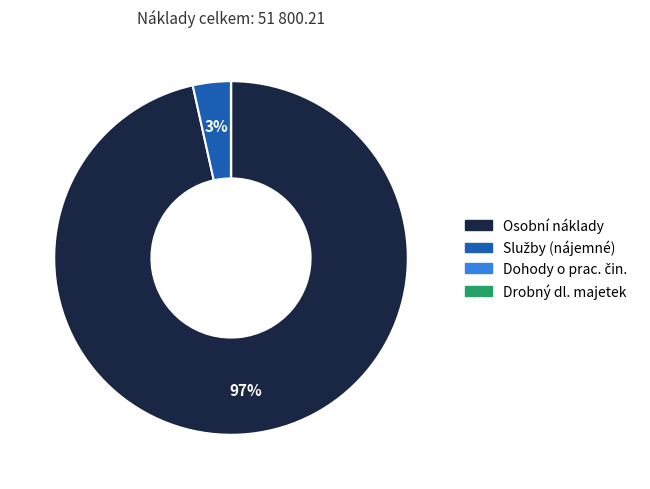

The Osobní náklady slice represents 88% of the pie. True or false?

False